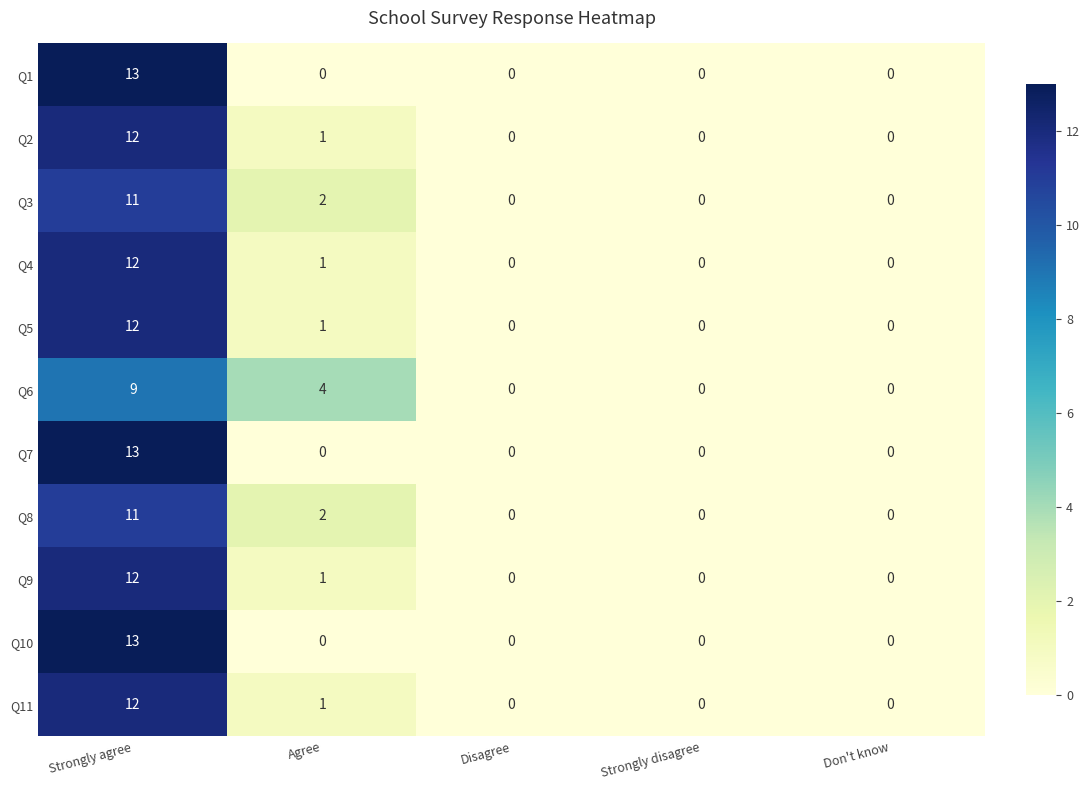

The value of Q2 at Agree is 1. True or false?

True